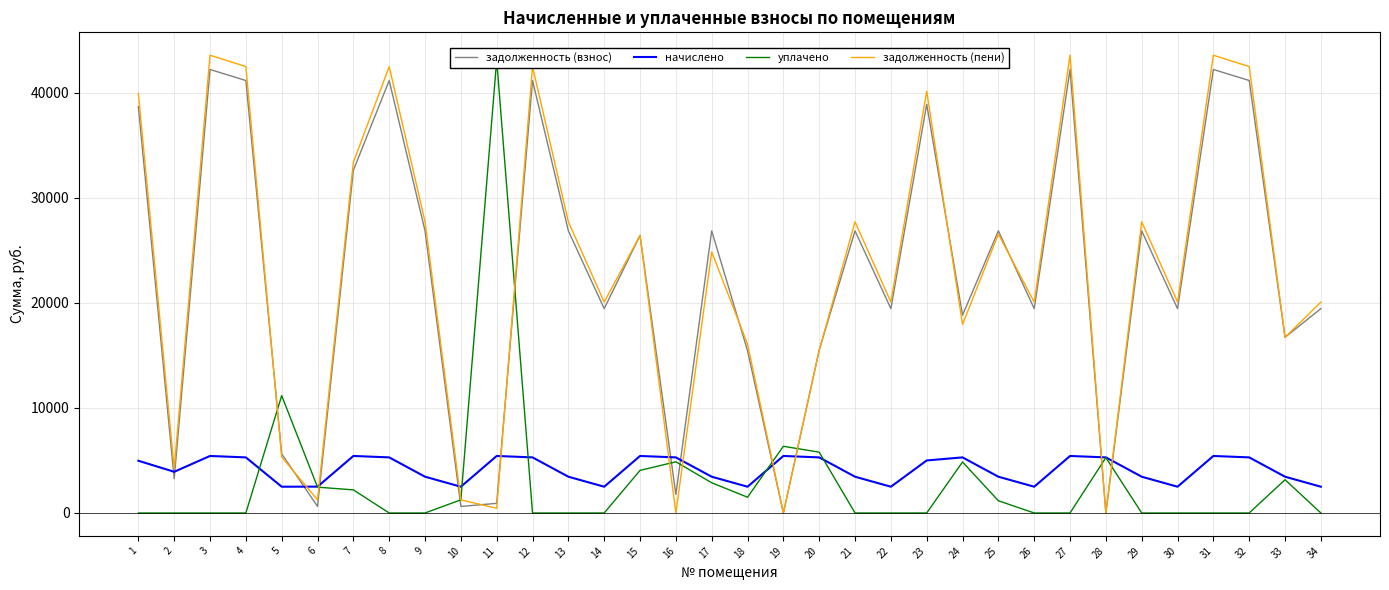

How many interior local peaks does the задолженность (пени) series have?

11